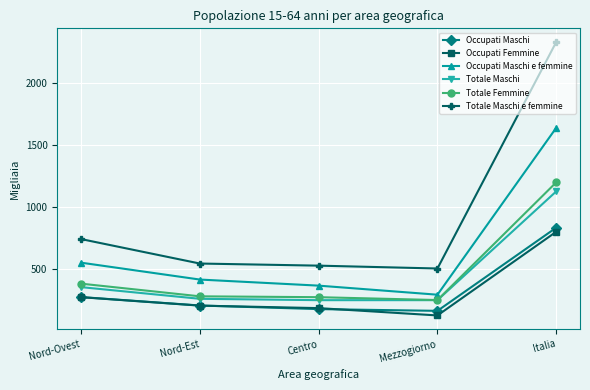

True or false: Occupati Maschi has more than 2 points higher than both neighbors.

False